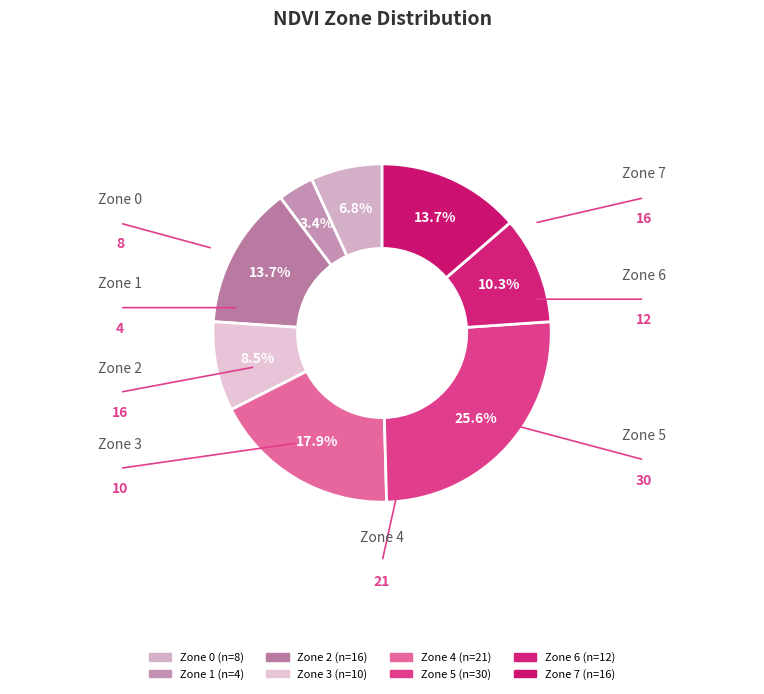

Count the number of slices in the pie.

8